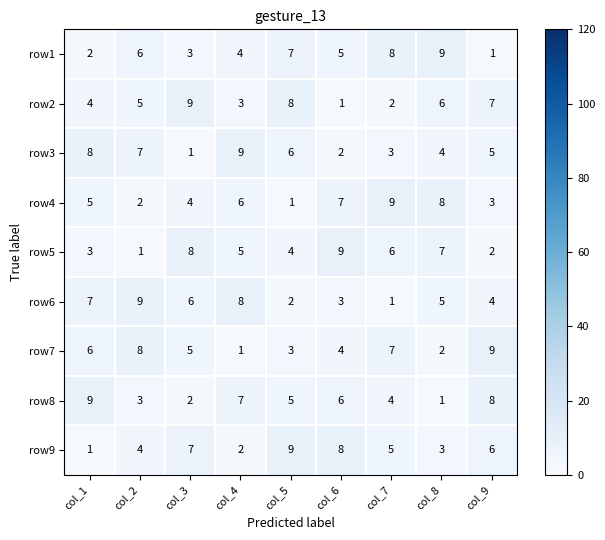

True or false: row9 has a value of 3 at col_4.

False